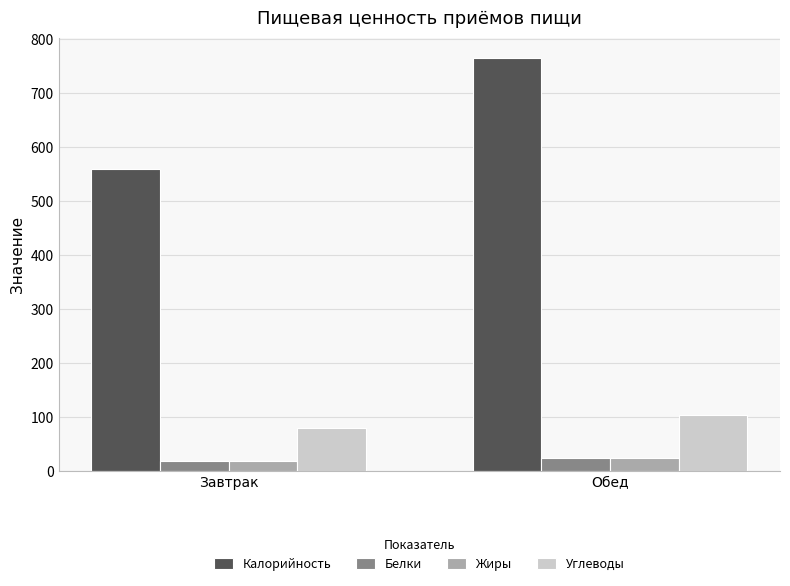

What is the approximate value of Калорийность at Обед?

765.0